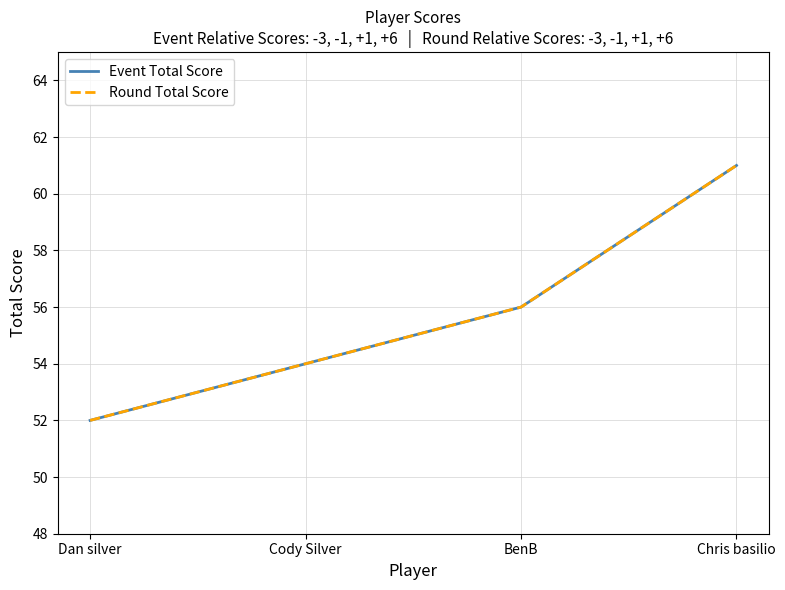

True or false: Event Total Score has more than 1 interior local peaks.

False